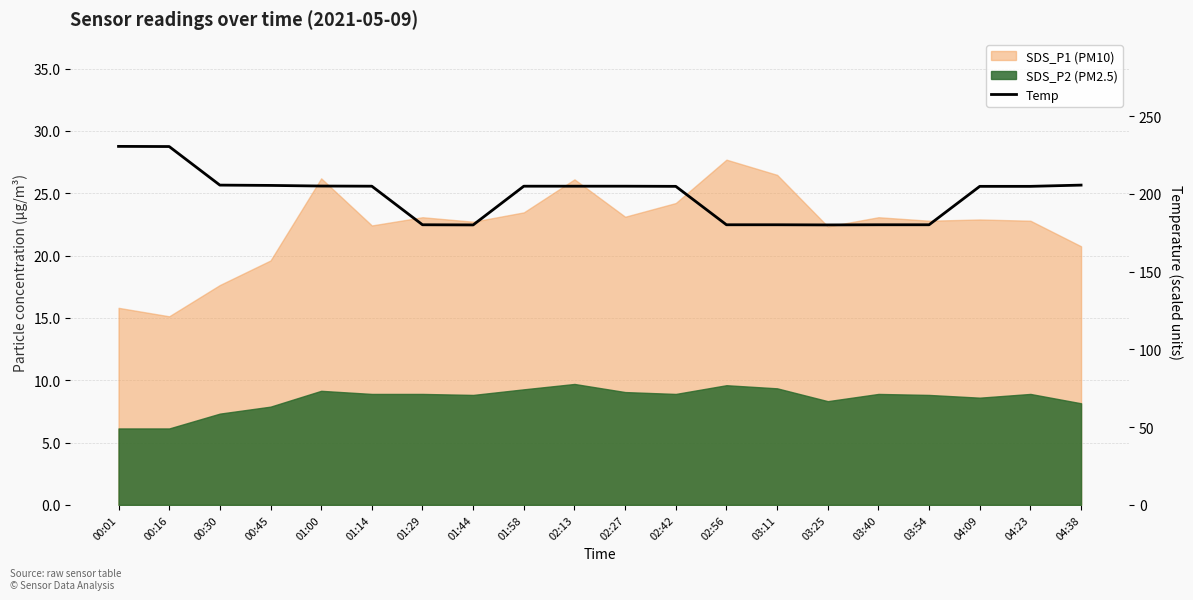

True or false: there are more than 2 points higher than both neighbors.

False